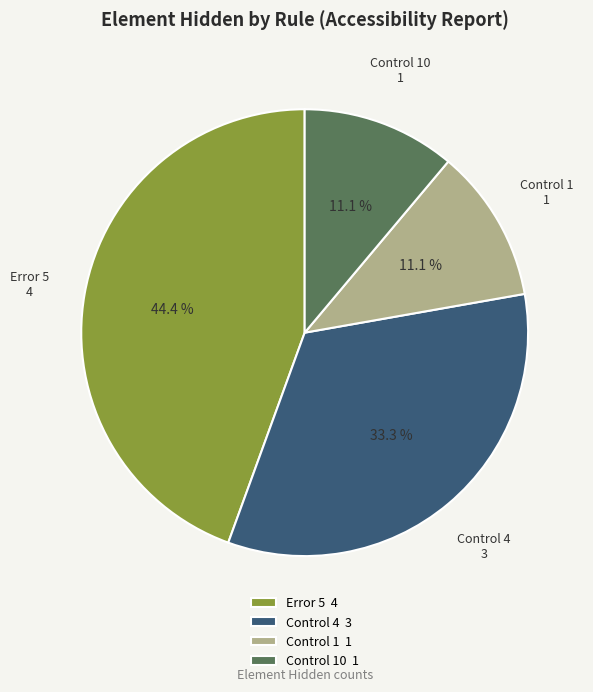

What is the ratio of the value at Control 1 1 to the value at Control 10 1?

1.0